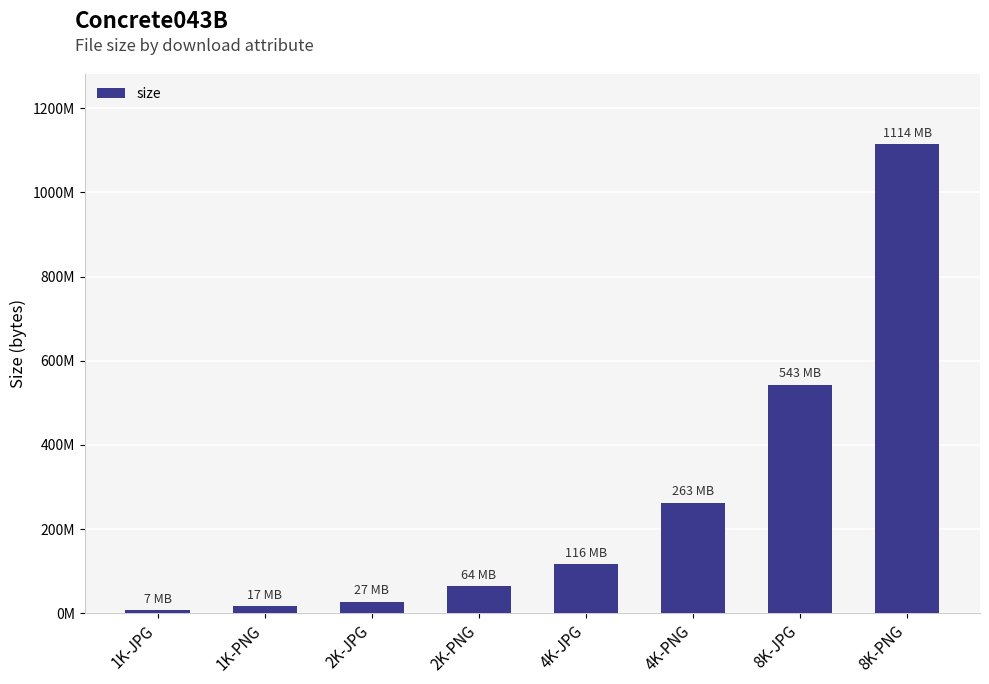

What is the average value?

269012961